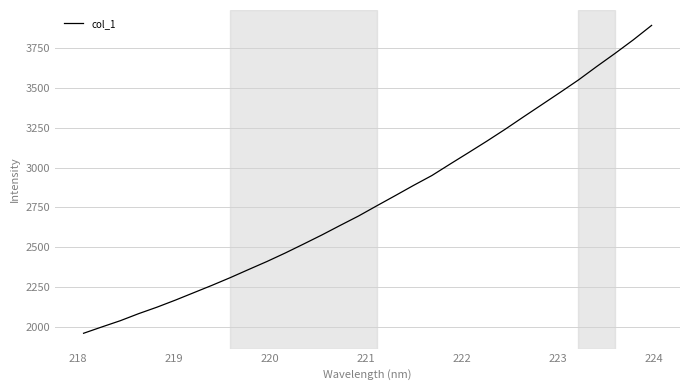

What is the smallest value displayed?

1959.1